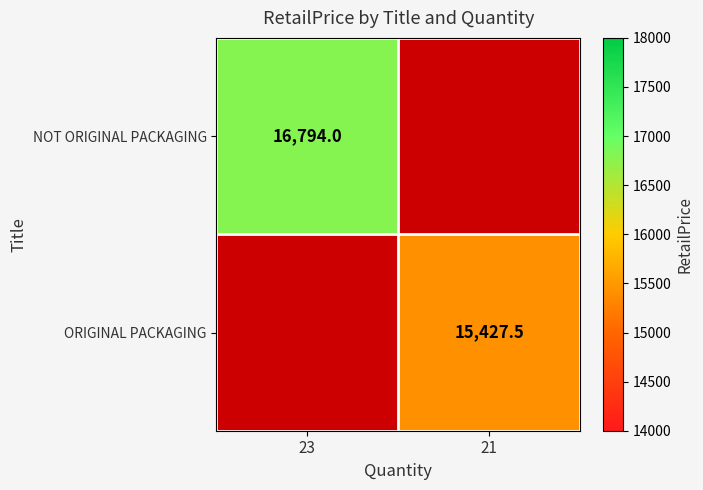

The ORIGINAL PACKAGING series shows 8692.7 at 21. True or false?

False